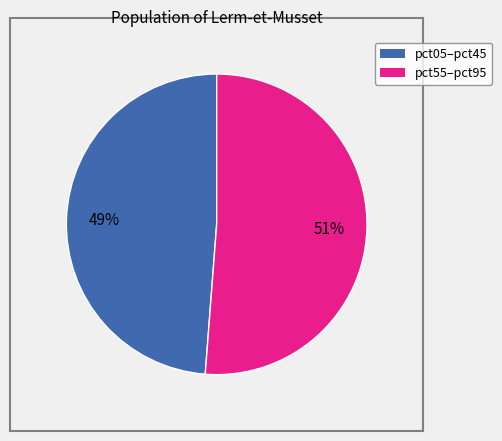

What is the smallest slice in the pie chart?

pct05–pct45